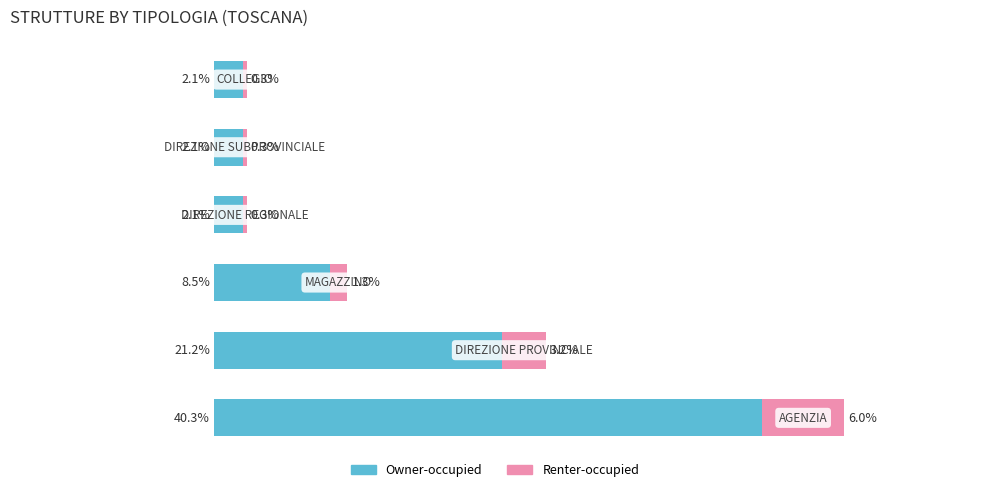

What are all the series names shown in the legend?

Owner-occupied, Renter-occupied